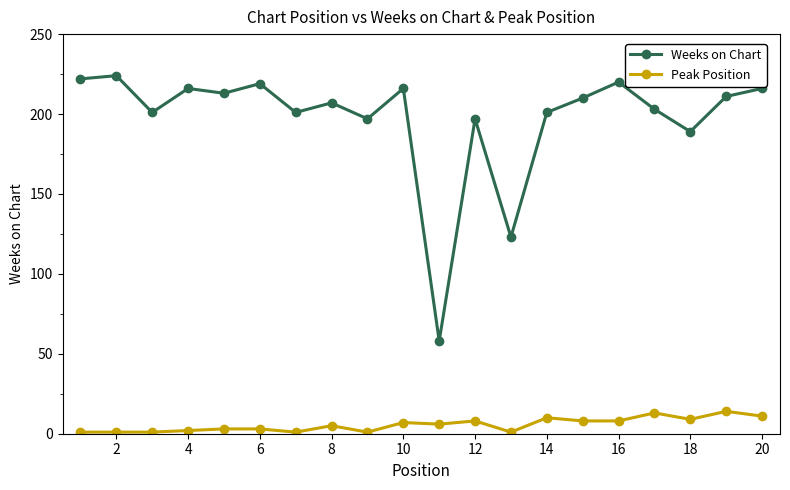

True or false: Weeks on Chart has more than 0 interior local peaks.

True